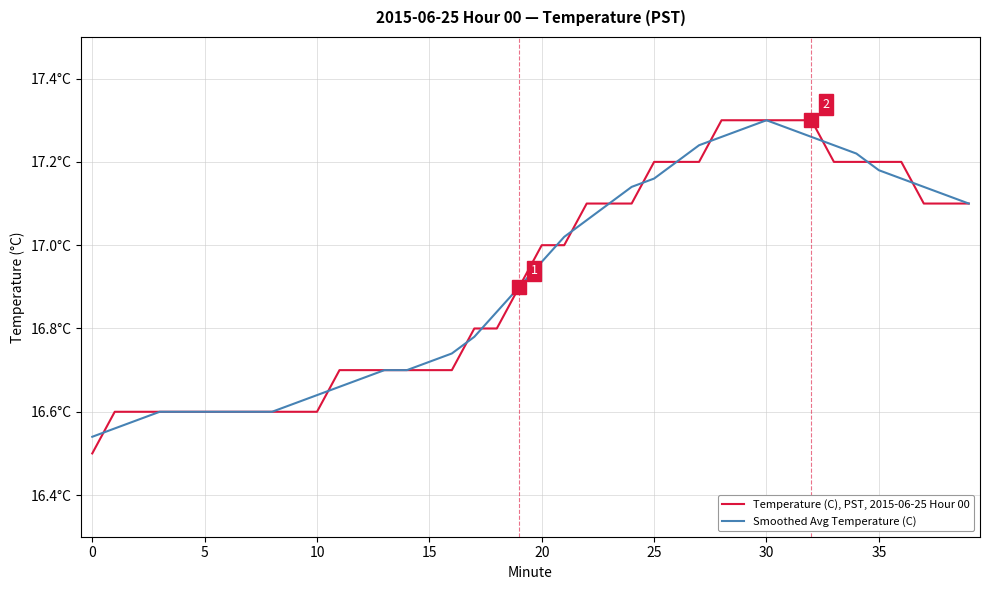

What are all the series names shown in the legend?

Temperature (C), PST, 2015-06-25 Hour 00, Smoothed Avg Temperature (C)